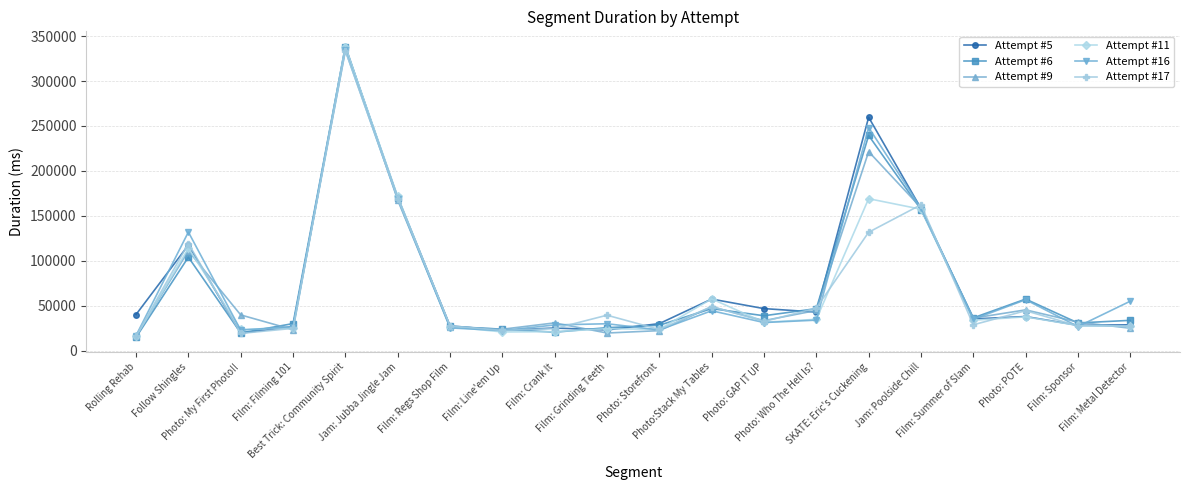

True or false: Attempt #9 and Attempt #6 intersect in this chart.

True